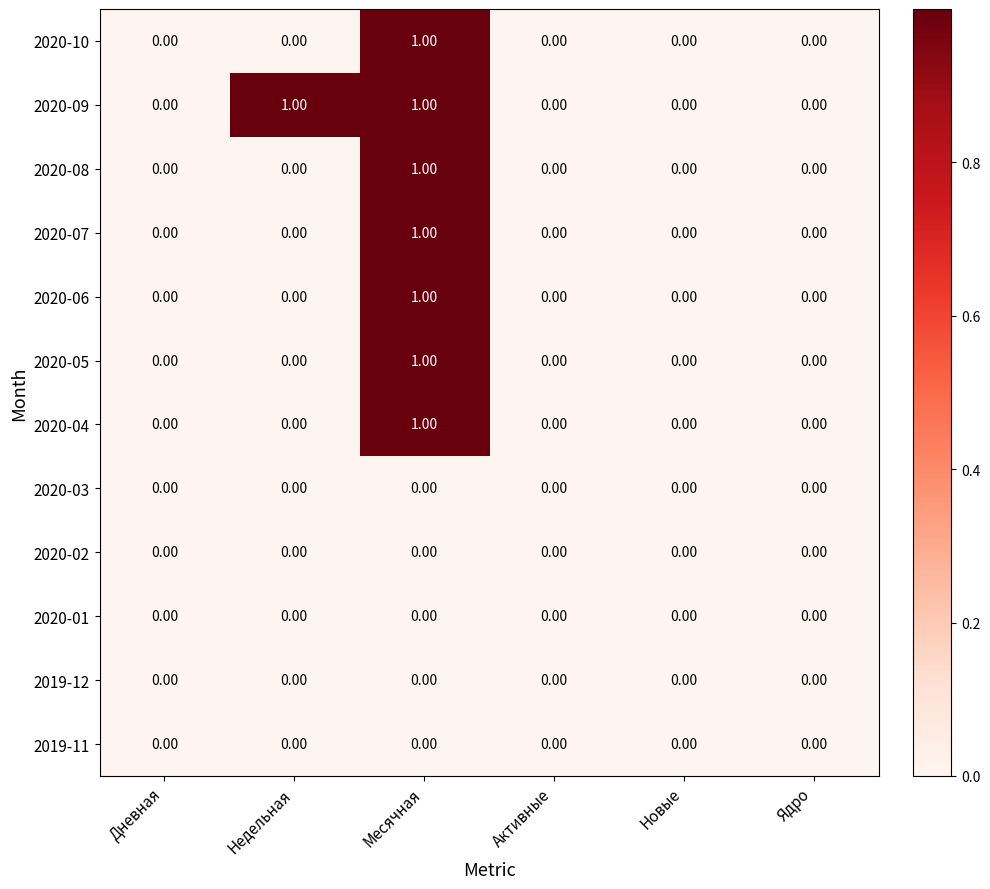

How many categories are shown in the chart?

6